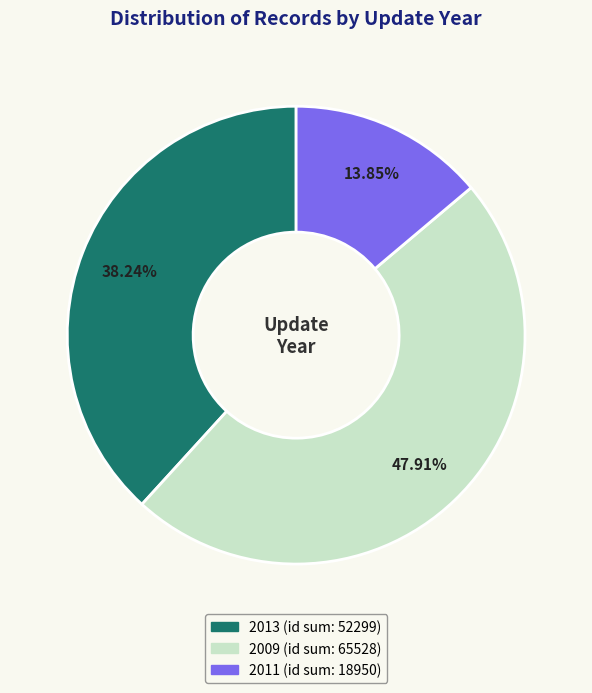

Is there any slice that represents more than half of the pie?

No